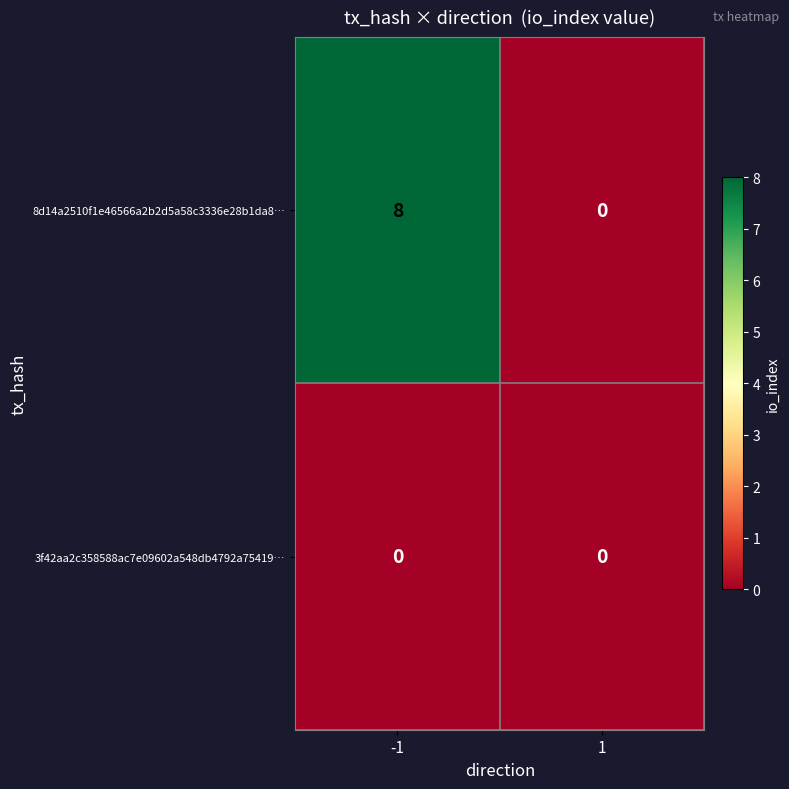

How many 8d14a2510f1e46566a2b2d5a58c3336e28b1da8 values are between 0 and 8?

2